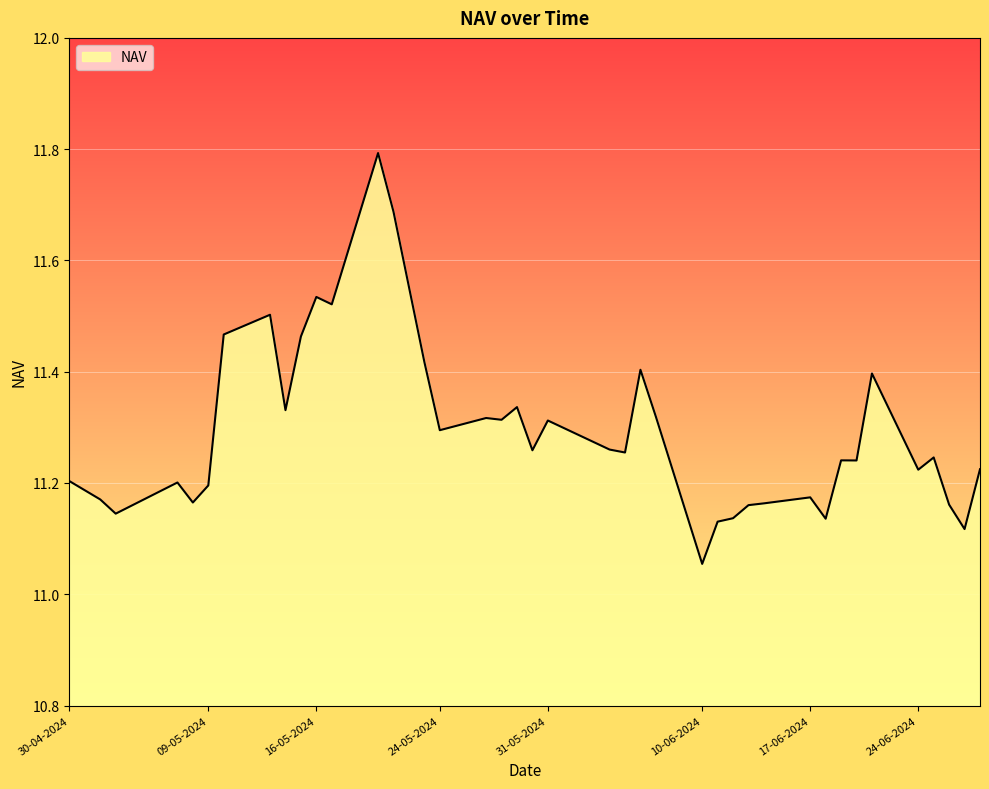

What is the difference between the second highest and second lowest values?

0.6